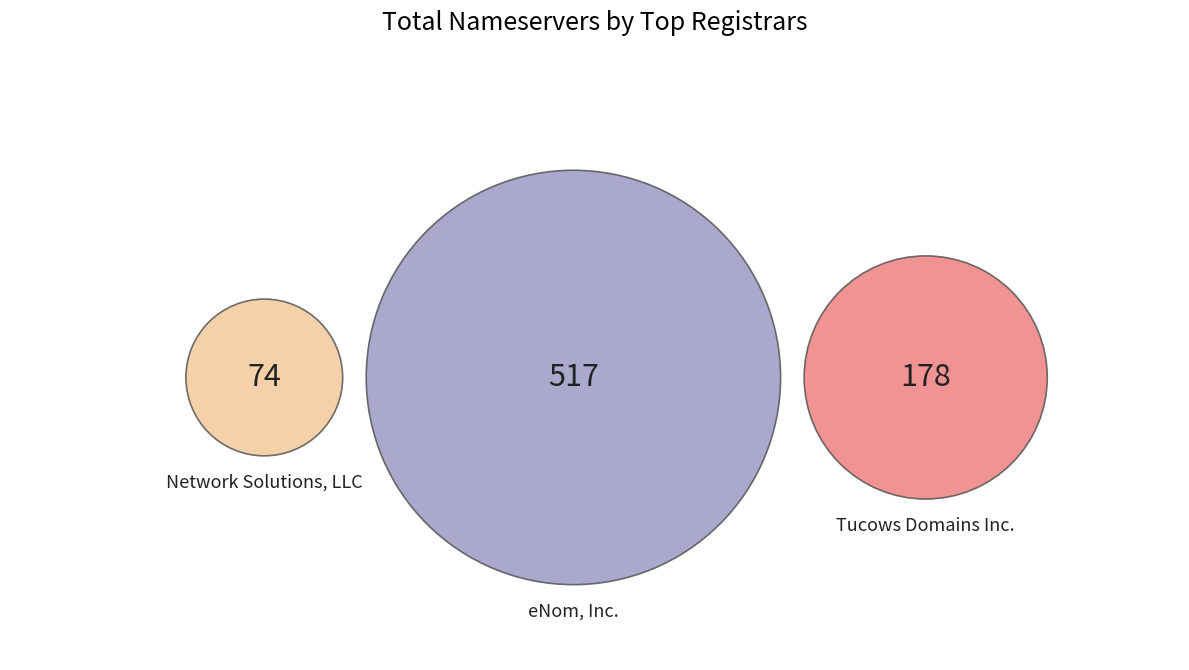

Which category accounts for the majority?

eNom, Inc.